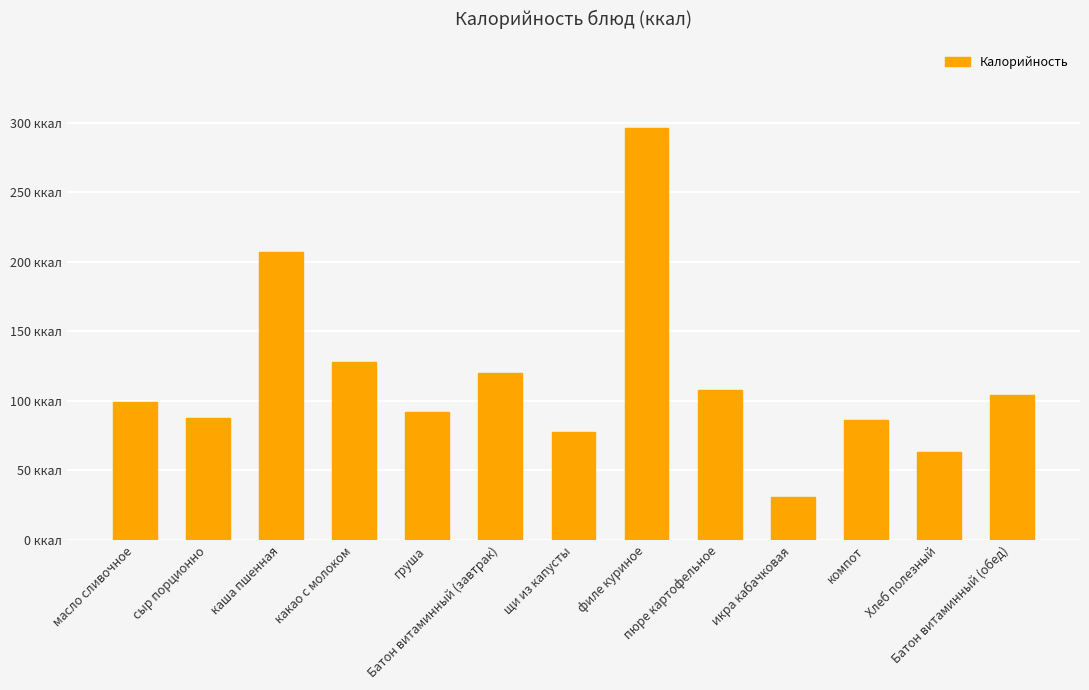

Approximately how many times larger is the value at щи из капусты compared to каша пшенная?

0.4